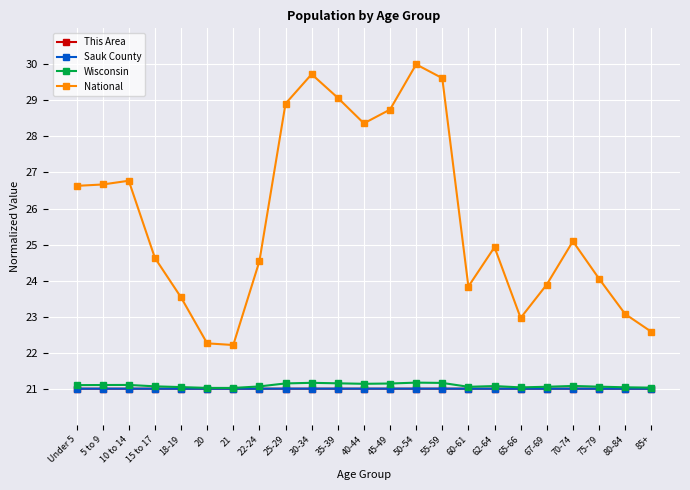

The value of National at 67-69 is 23.9. True or false?

True